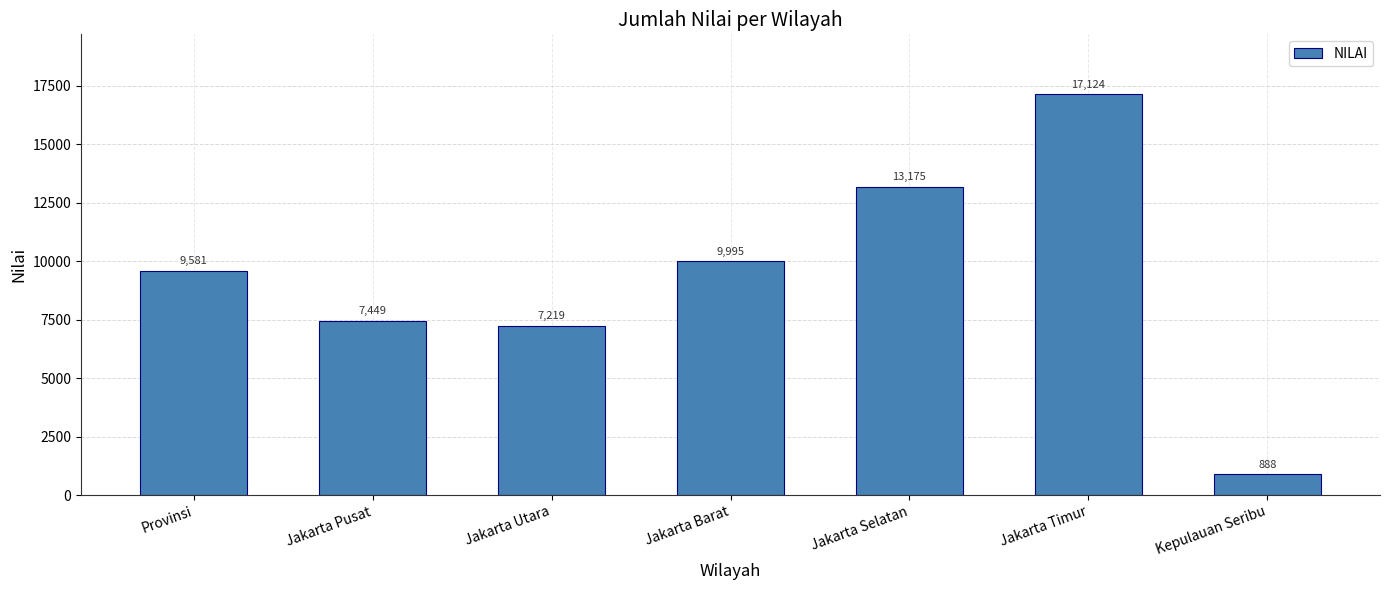

Is it true that the value at Jakarta Pusat is 7449?

True